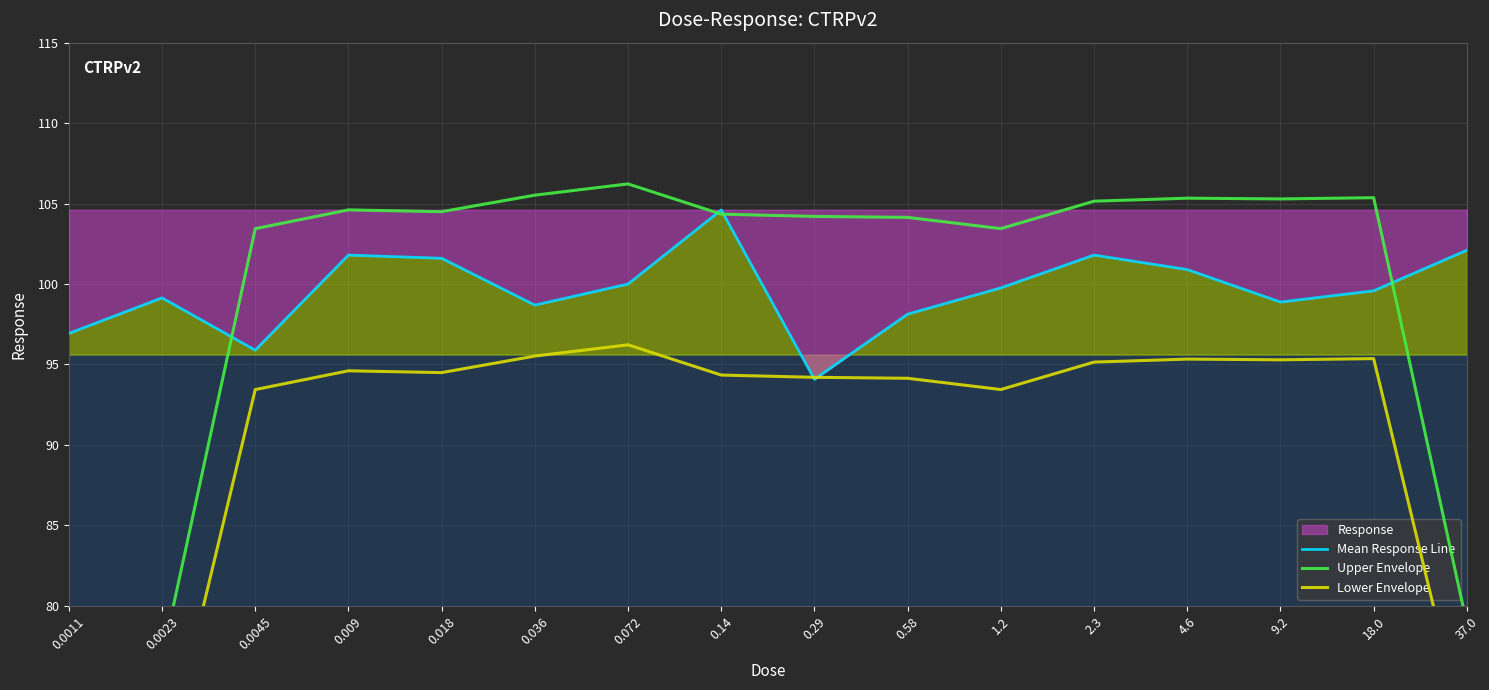

What is the total value across all series at 2.3?

302.1